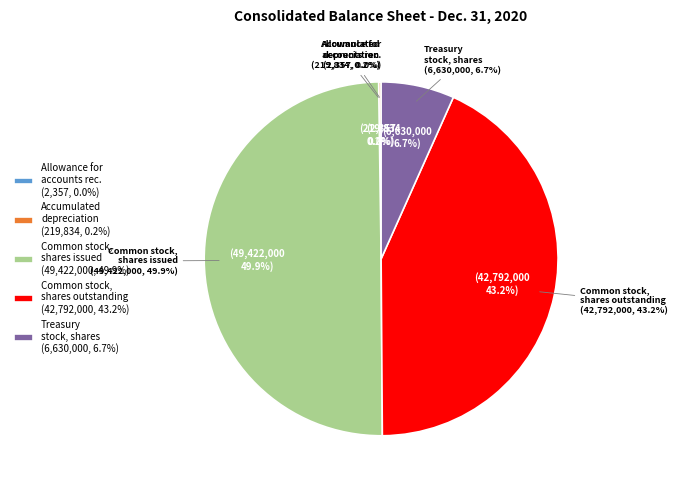

How many slices are in this pie chart?

5